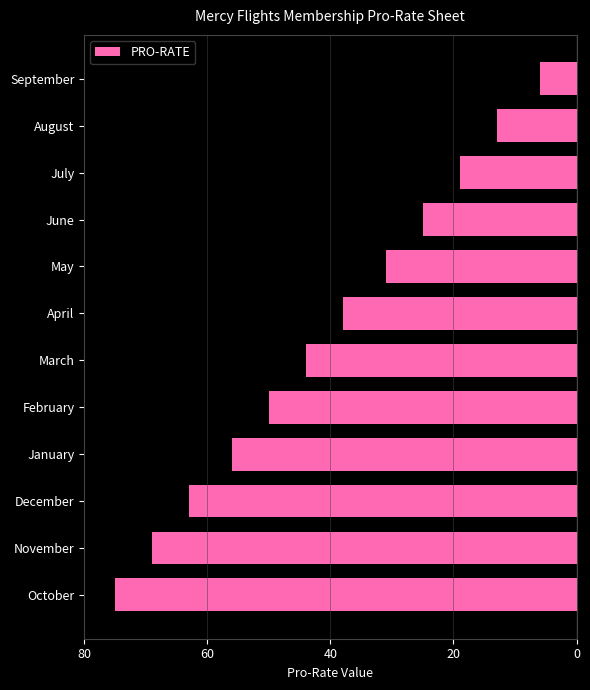

Does the chart contain any negative values?

Yes